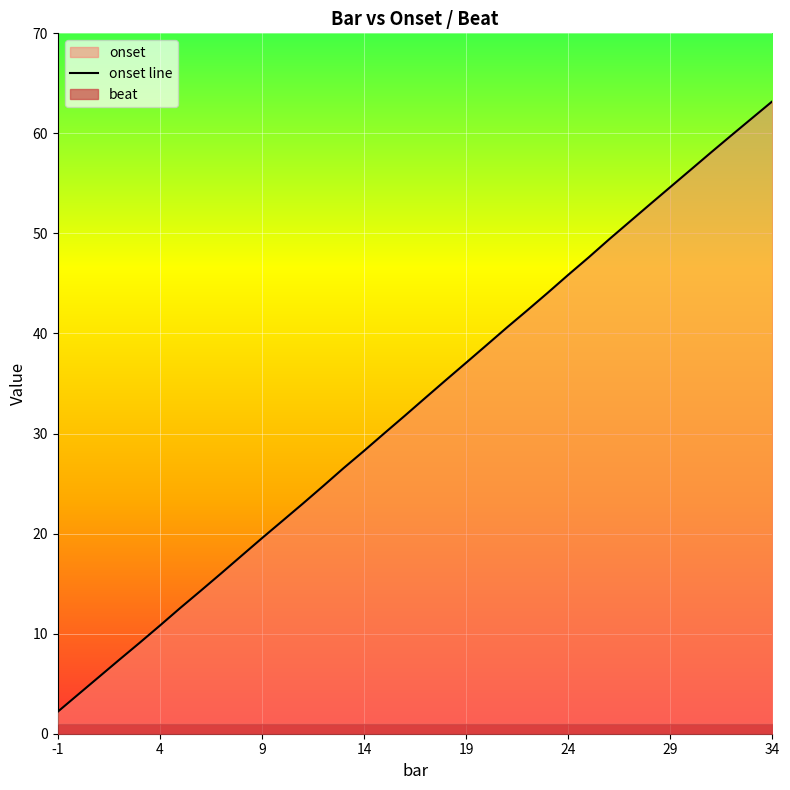

How many lines are shown in the chart?

1